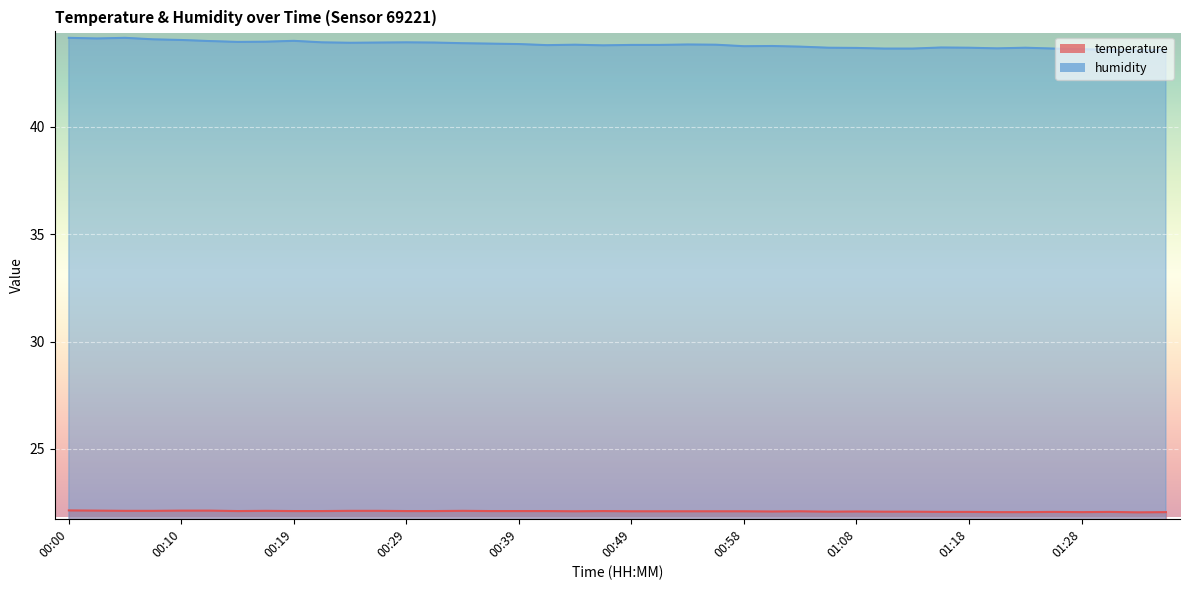

What is the average value of the temperature series?

22.1